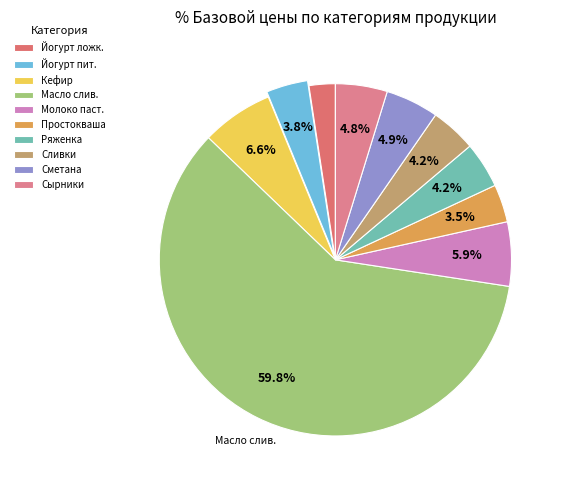

Is there any slice that represents more than half of the pie?

Yes